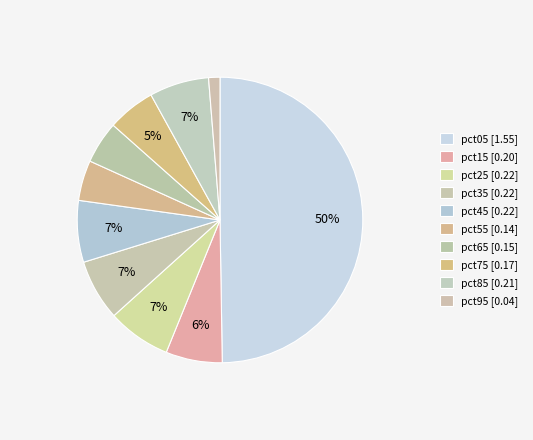

What is the largest slice in the pie chart?

pct05